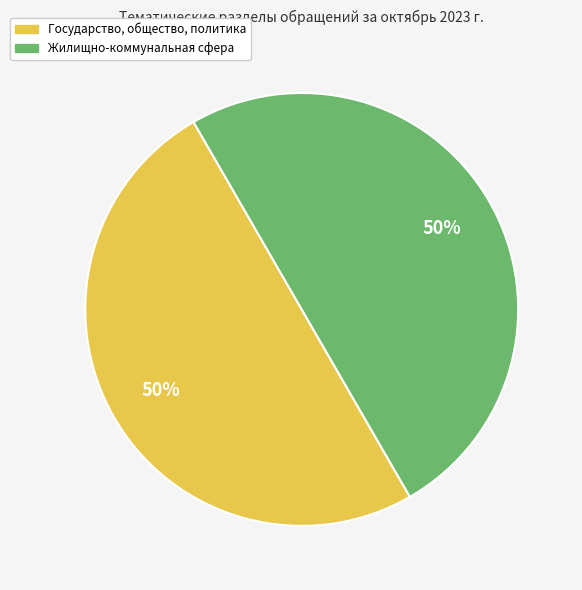

To the nearest percent, what is the average slice percentage?

50%